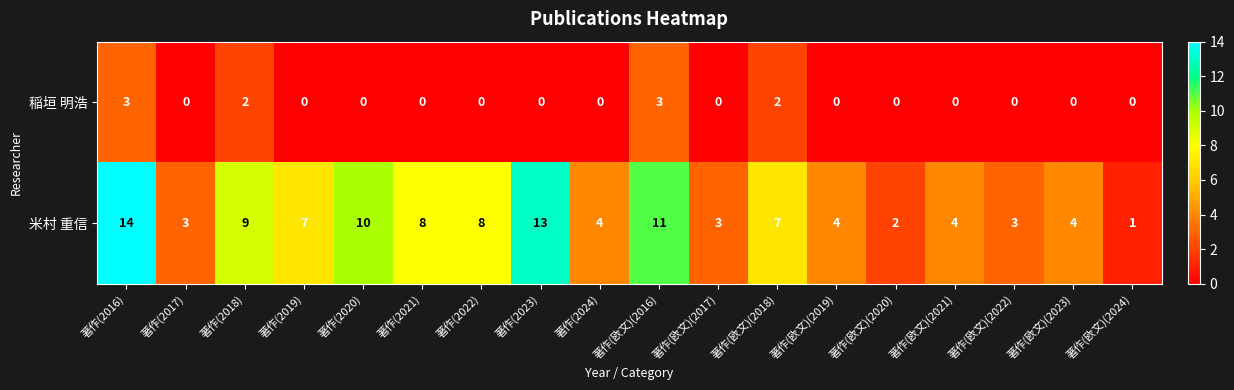

The 米村 重信 series shows 11 at 著作(欧文)(2016). True or false?

True